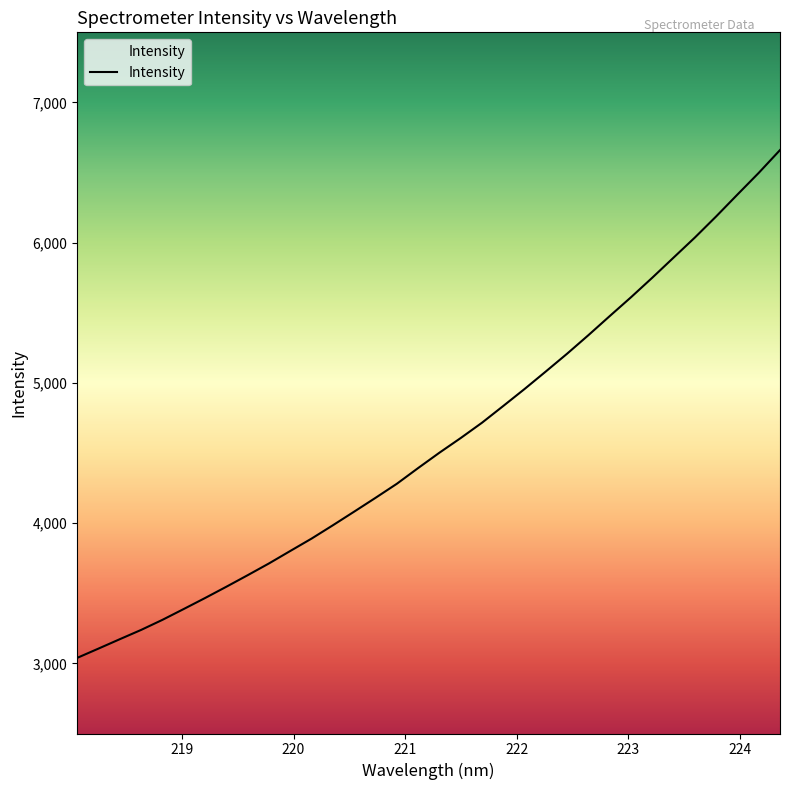

What is the smallest value displayed?

3039.2